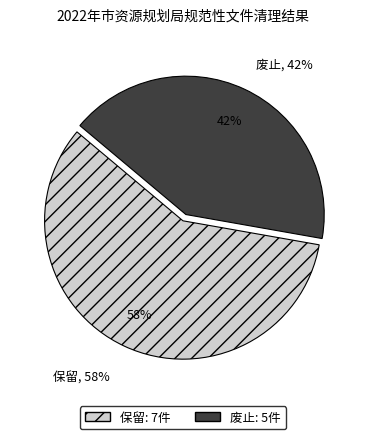

What is the largest slice in the pie chart?

保留